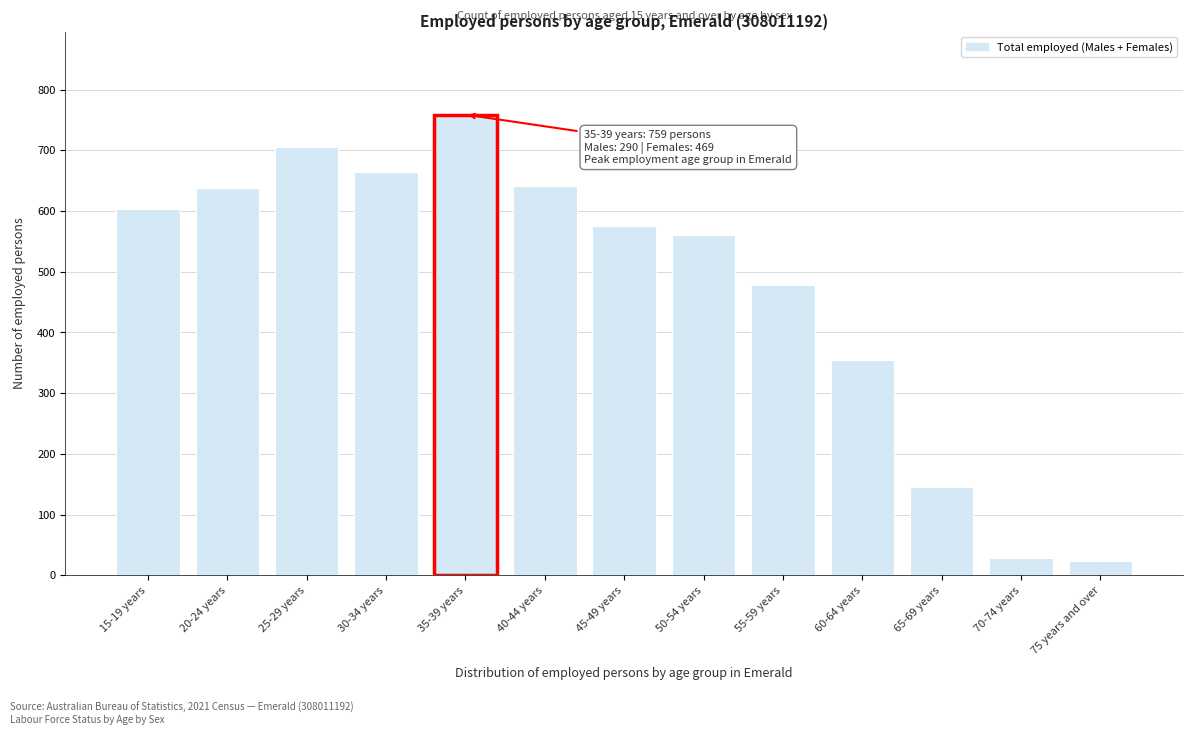

What is the sum of all values?

6182